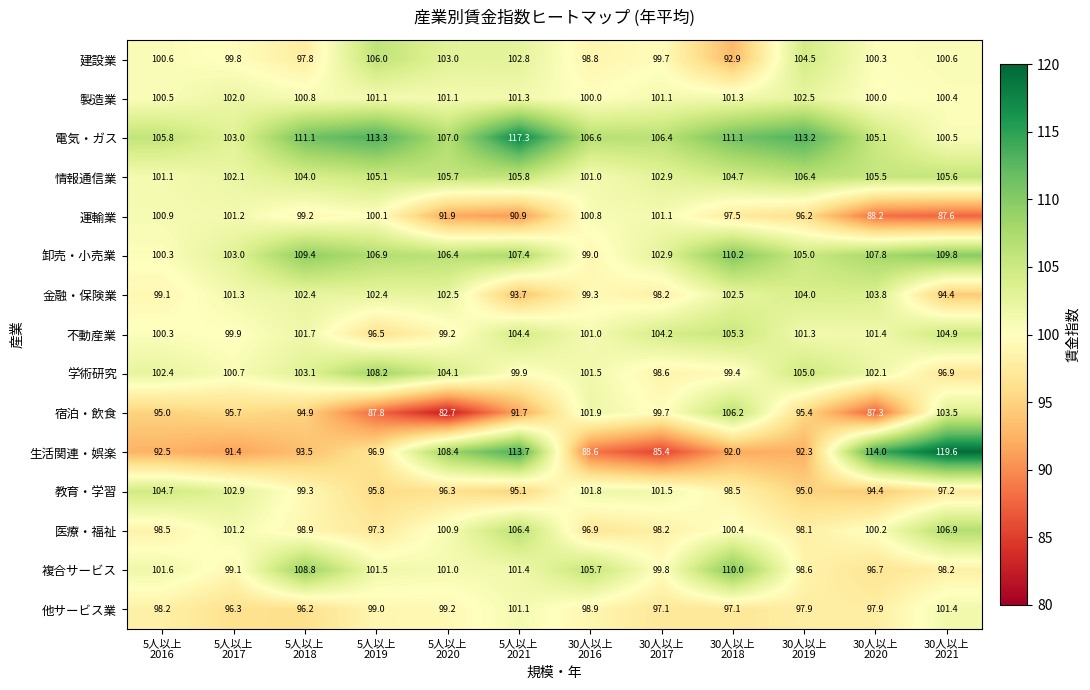

What is the sum of all 情報通信業 values?

1249.9